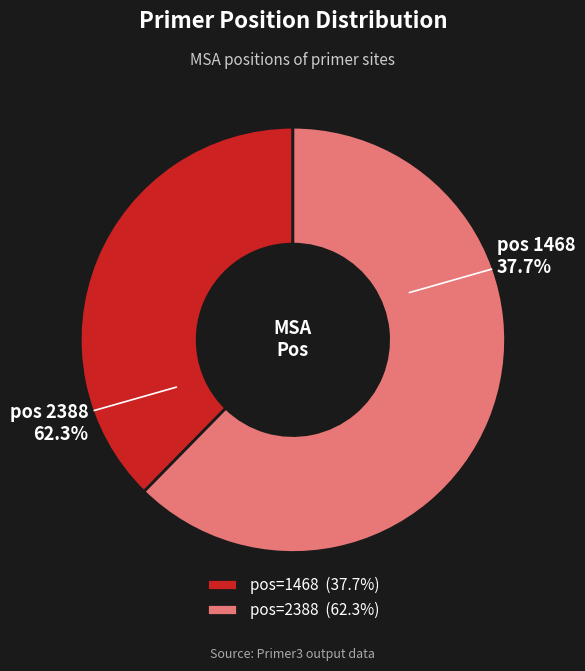

True or false: 1468 accounts for 47% of the total.

False